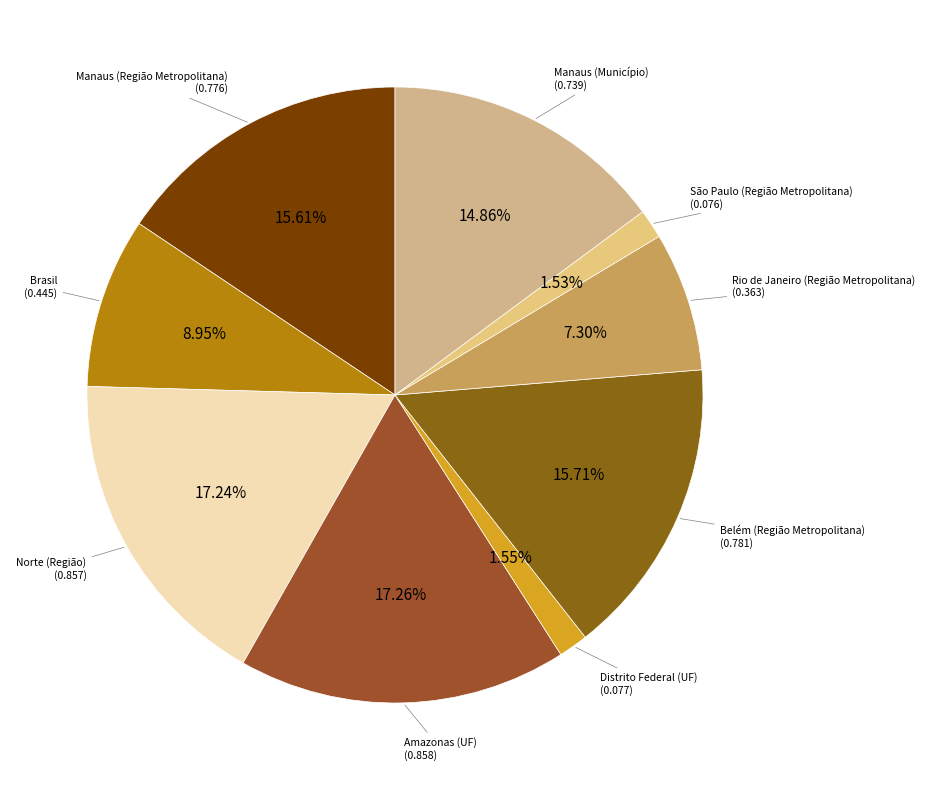

To the nearest percent, what is the difference between the Brasil and Manaus (Região Metropolitana) slice percentages?

7%